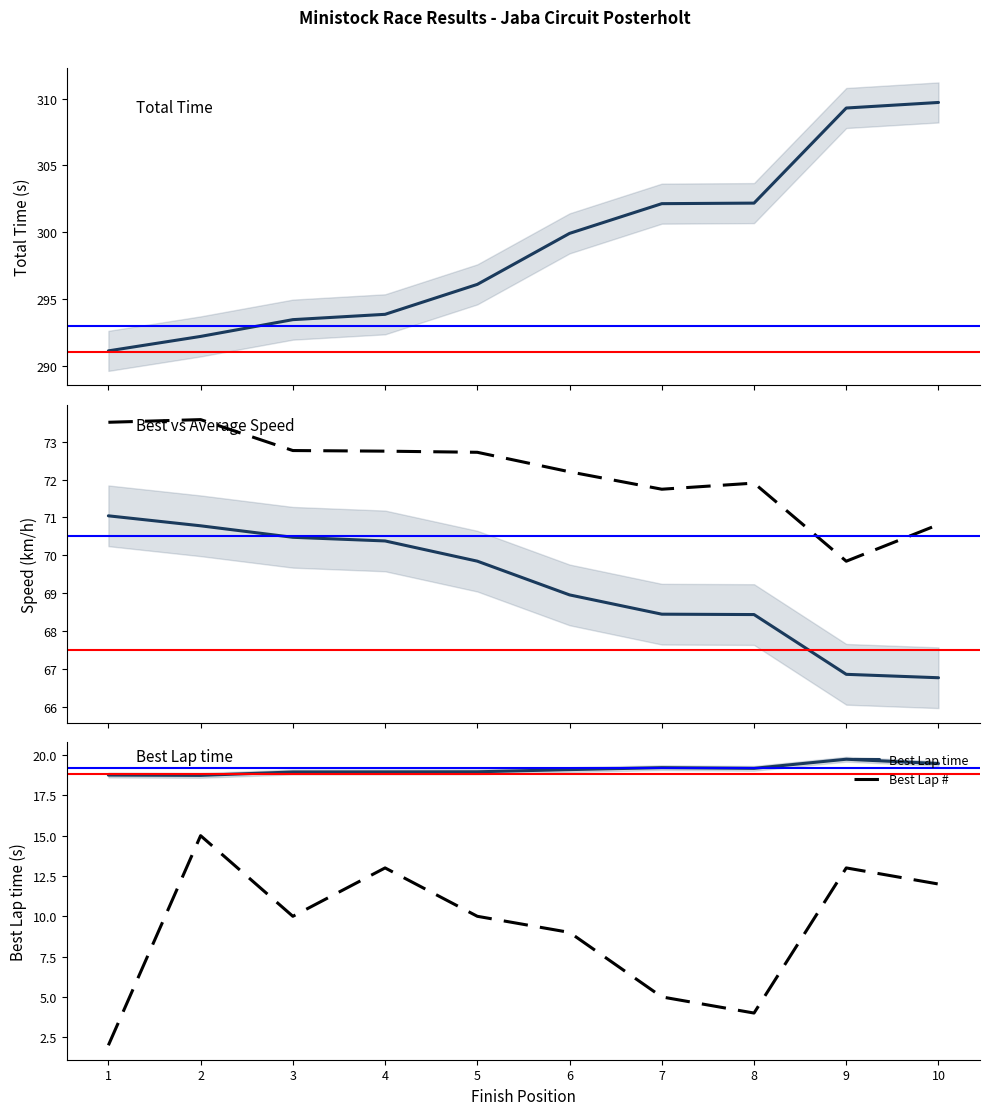

What is the approximate value of Best Speed at 2?

73.6